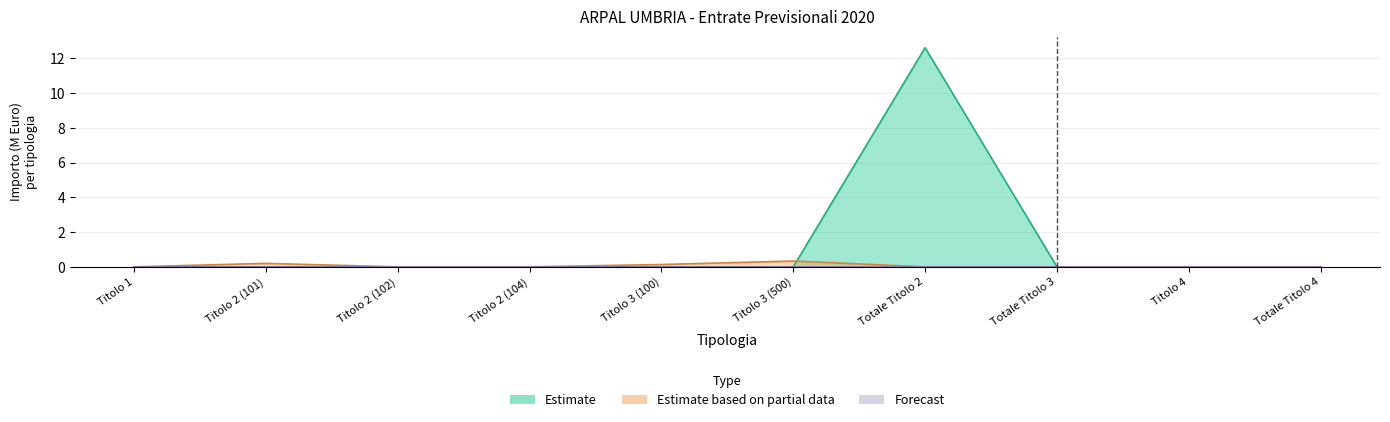

True or false: Estimate has more than 0 interior local peaks.

True